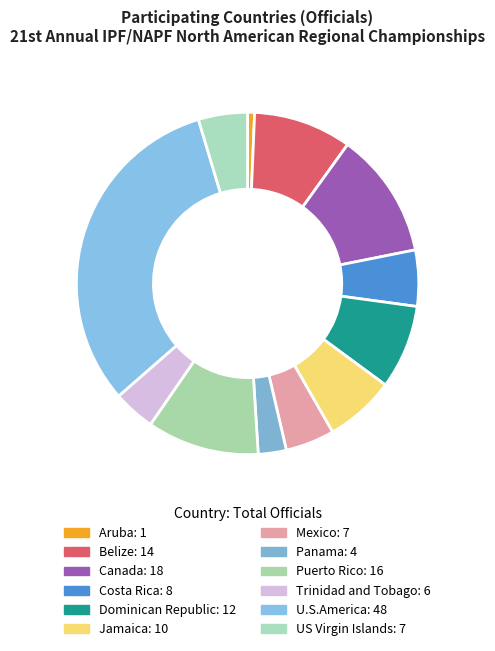

Is the sum of Mexico and Trinidad and Tobago greater than half?

No